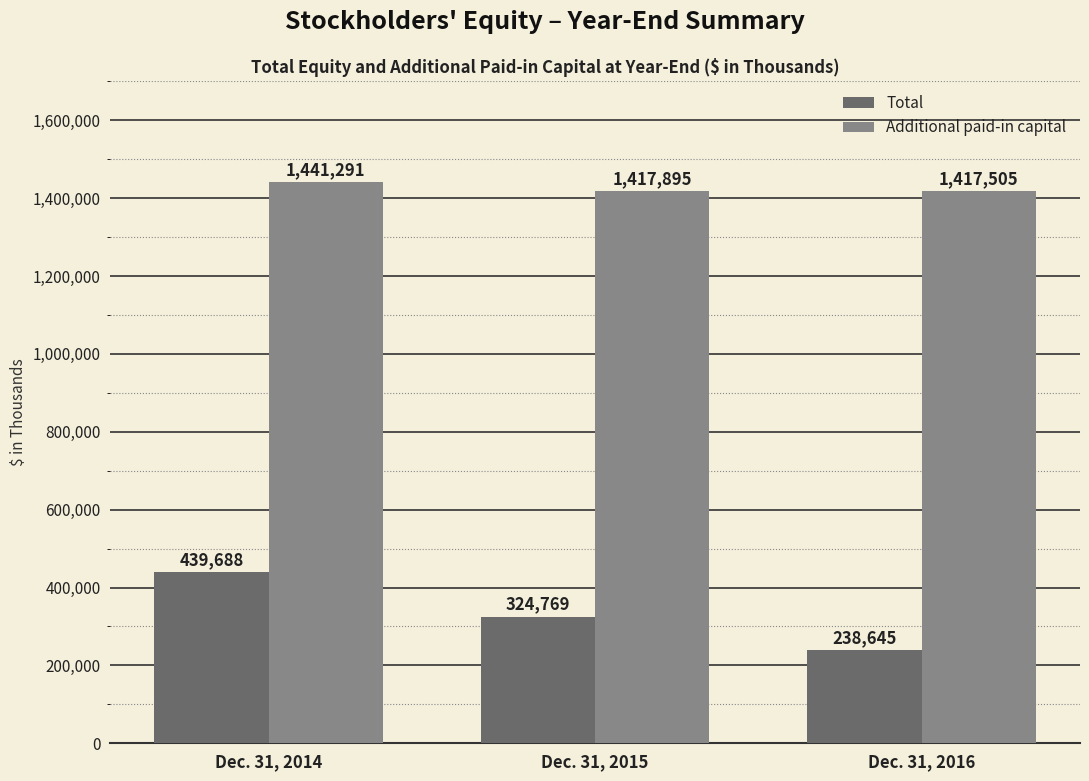

The value of Total at Dec. 31, 2015 is 324769. True or false?

True